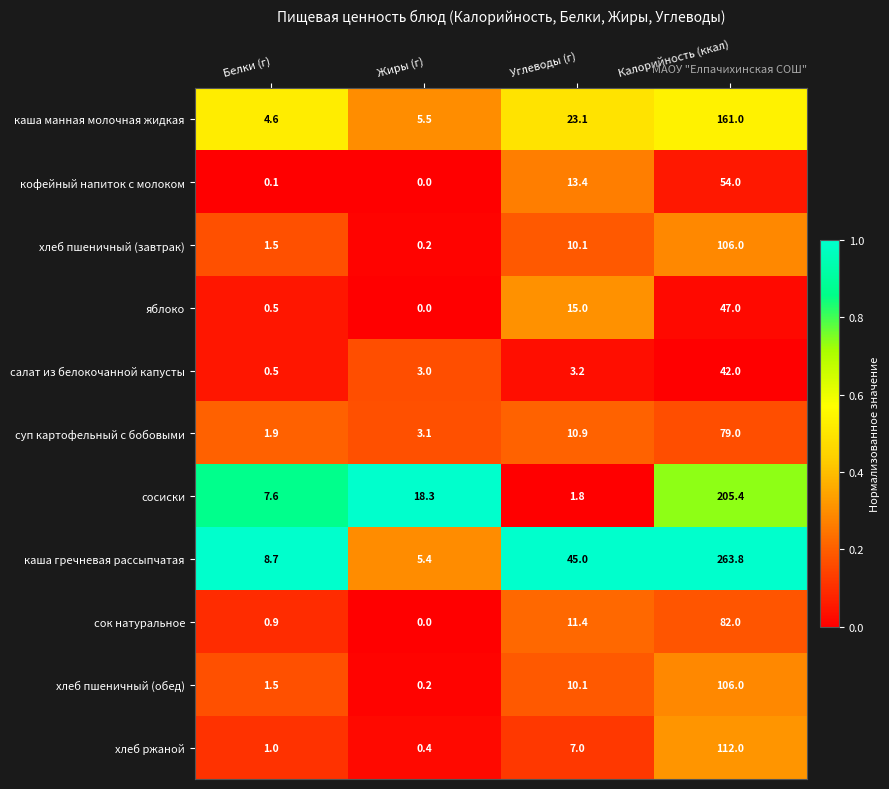

Which series has the widest spread of values?

каша гречневая рассыпчатая